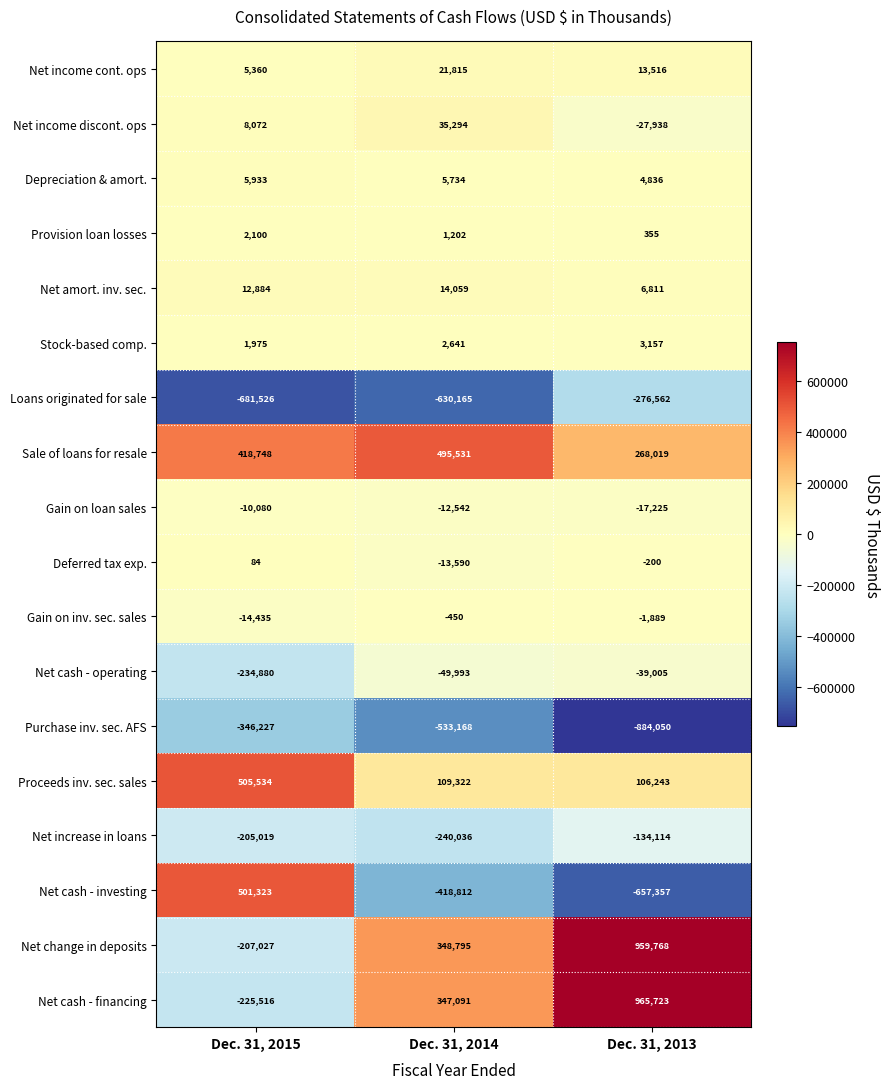

Is it true that Loans originated for sale equals -681526 at Dec. 31, 2015?

True